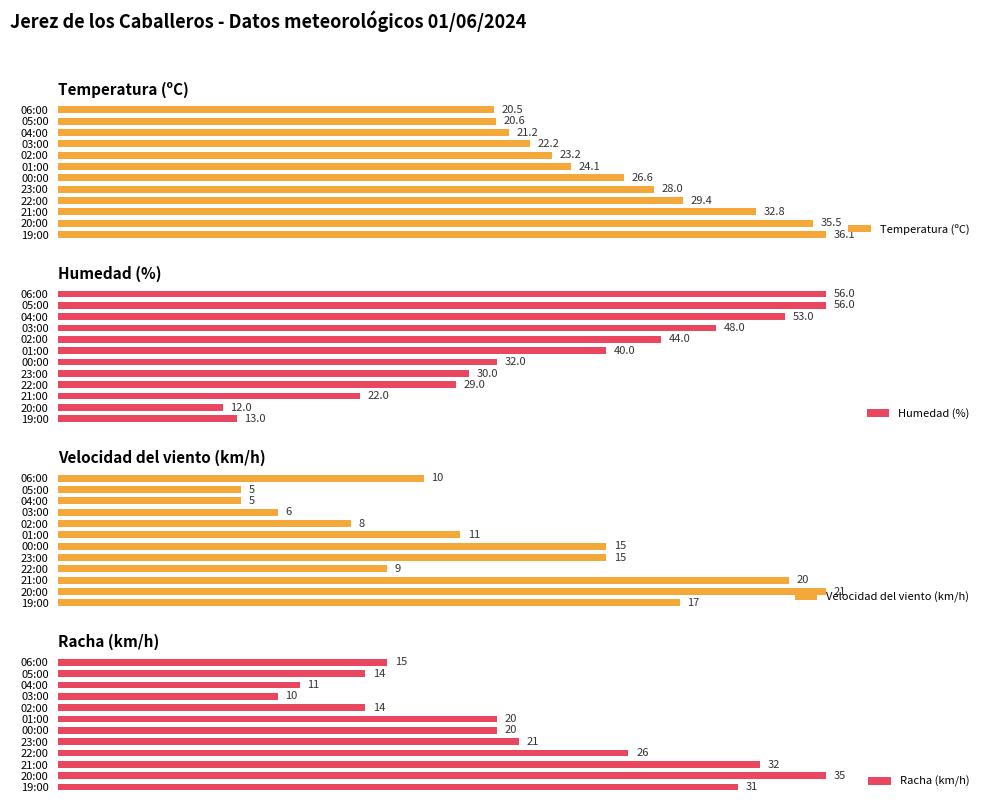

Are the bars horizontal?

Yes